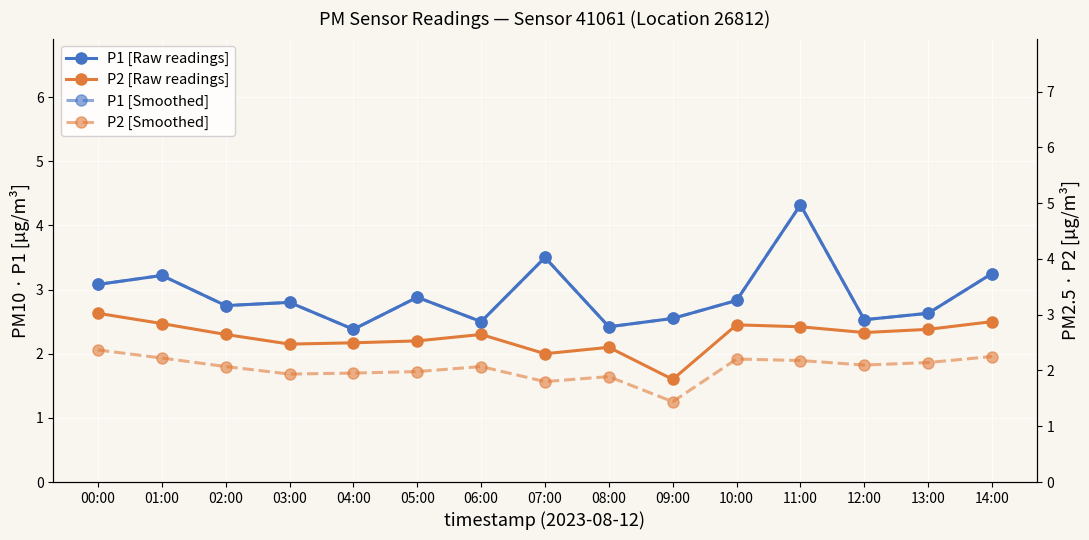

At how many categories does at least one series exceed 2?

15